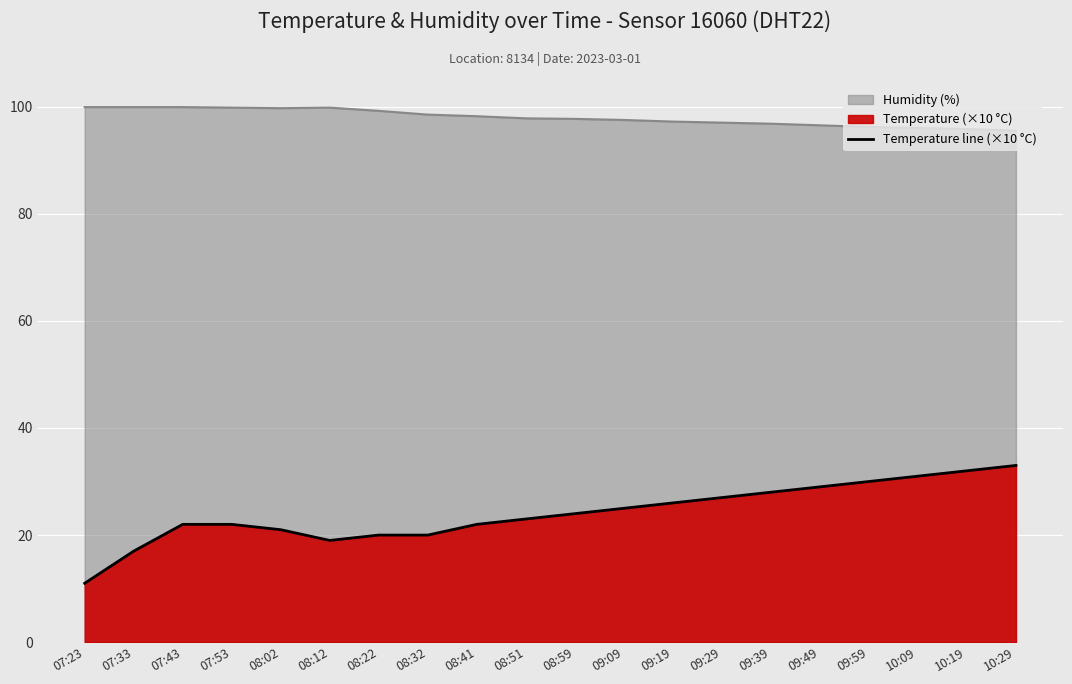

Rank the categories by value from highest to lowest.

10:29, 10:19, 10:09, 09:59, 09:49, 09:39, 09:29, 09:19, 09:09, 08:59, 08:51, 07:43, 07:53, 08:41, 08:02, 08:22, 08:32, 08:12, 07:33, 07:23